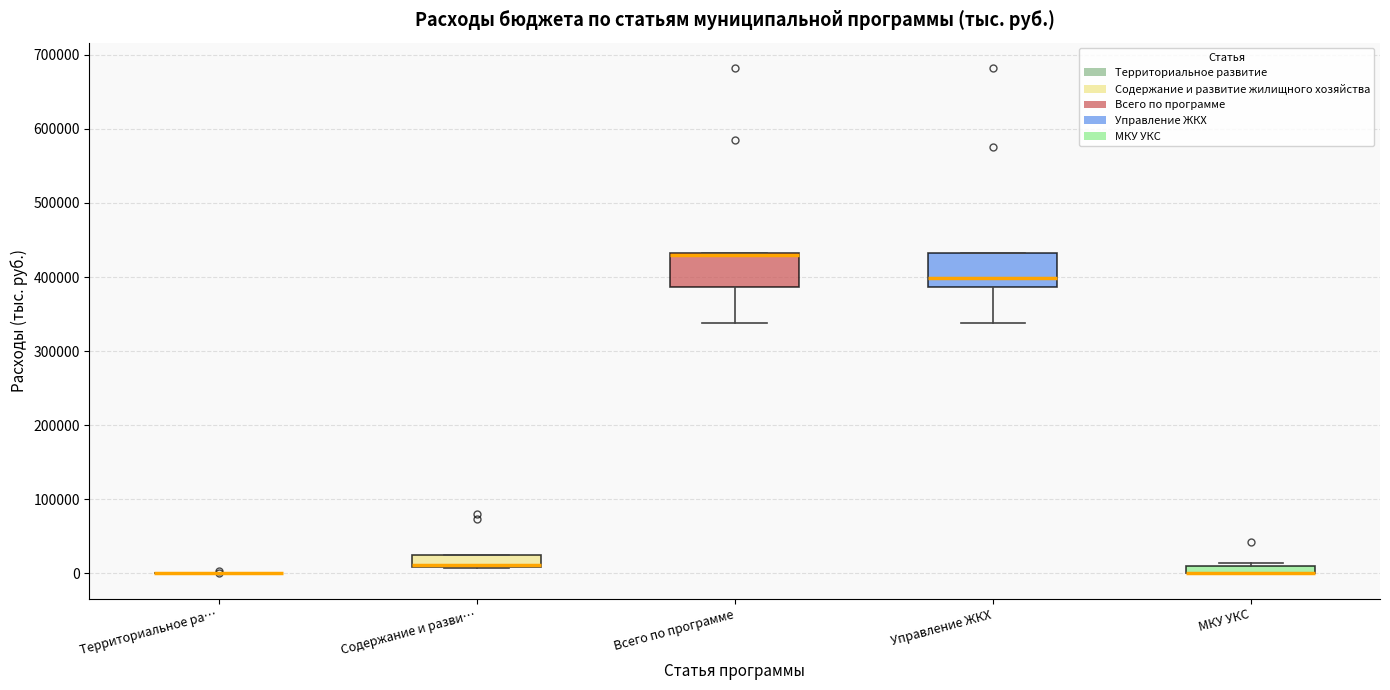

Where is the upper edge of the box for Содержание и разви… on the y-axis? The values are not printed on the chart, so give them approximately, as read against the axis.

20000